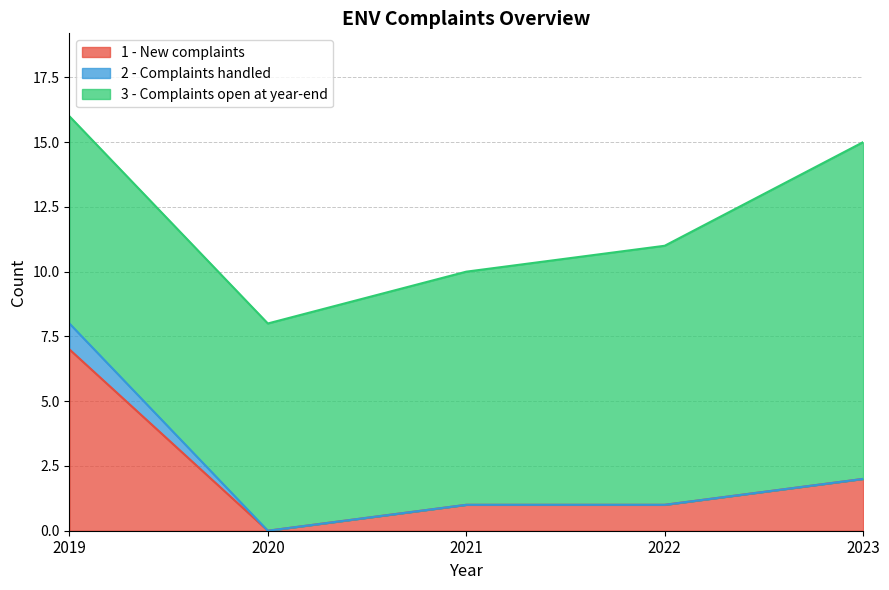

Rank the categories by 2 - Complaints handled value from lowest to highest.

2020, 2021, 2022, 2023, 2019